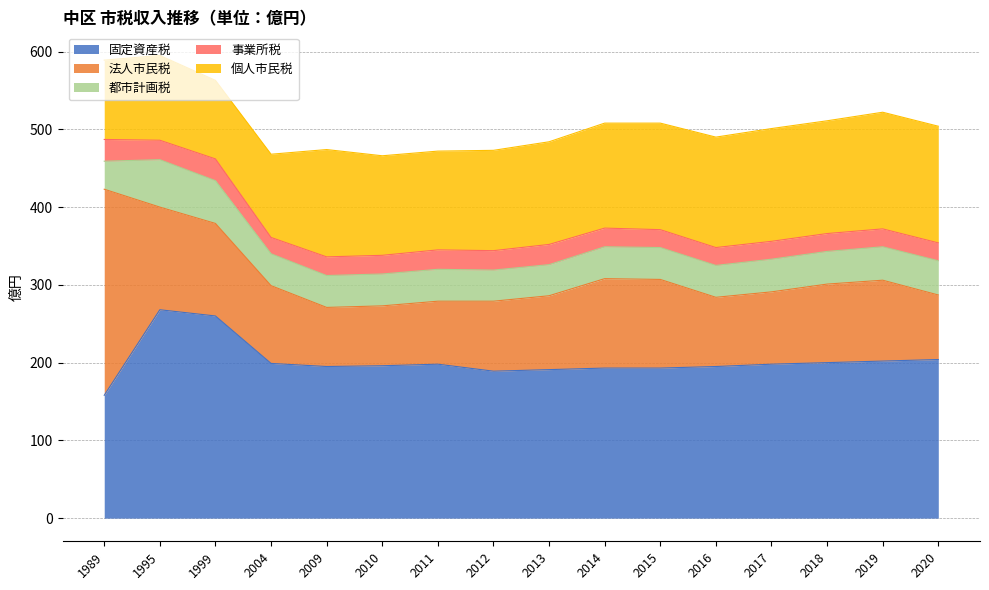

What is the minimum value for 事業所税?

21